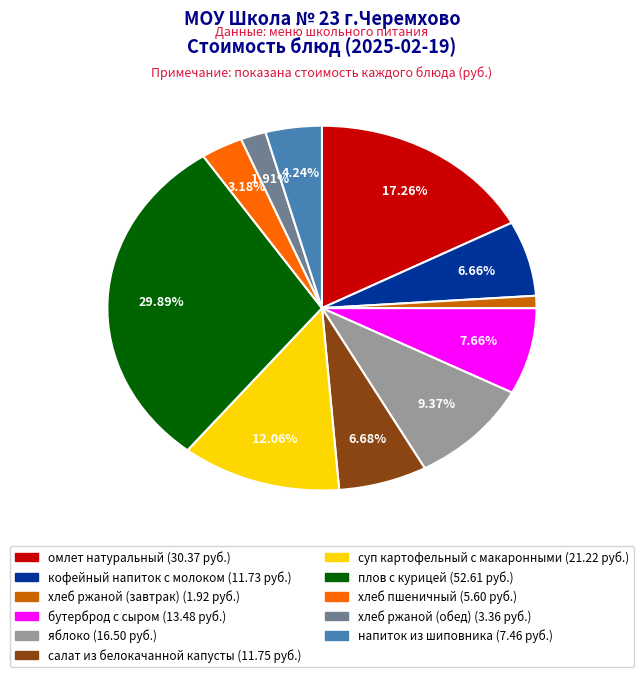

Which category has the smallest portion of the pie?

хлеб ржаной (завтрак)